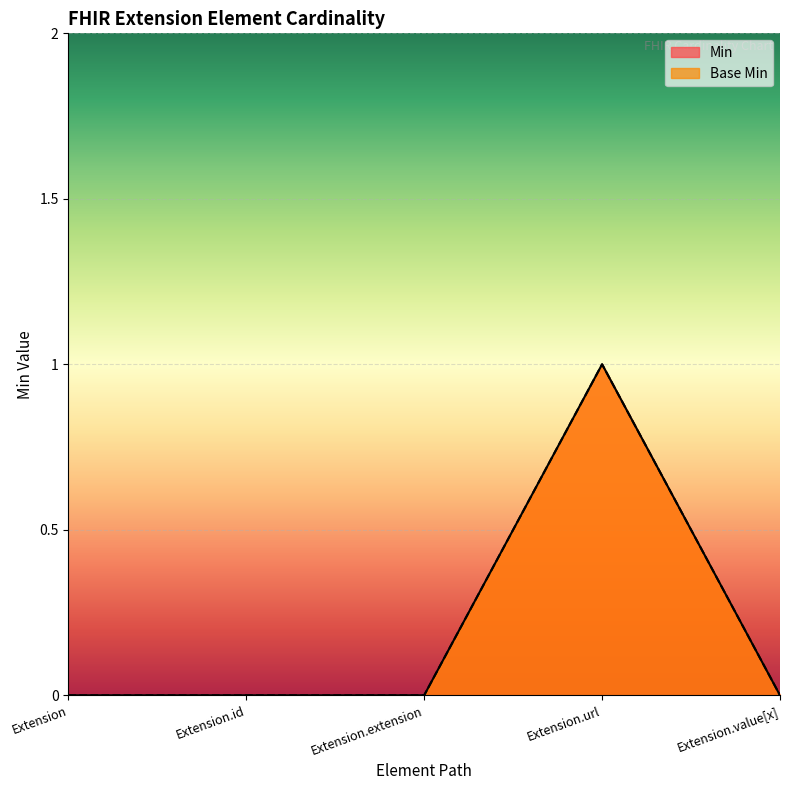

Which has a higher value, Extension.url or Extension.value[x]?

Extension.url